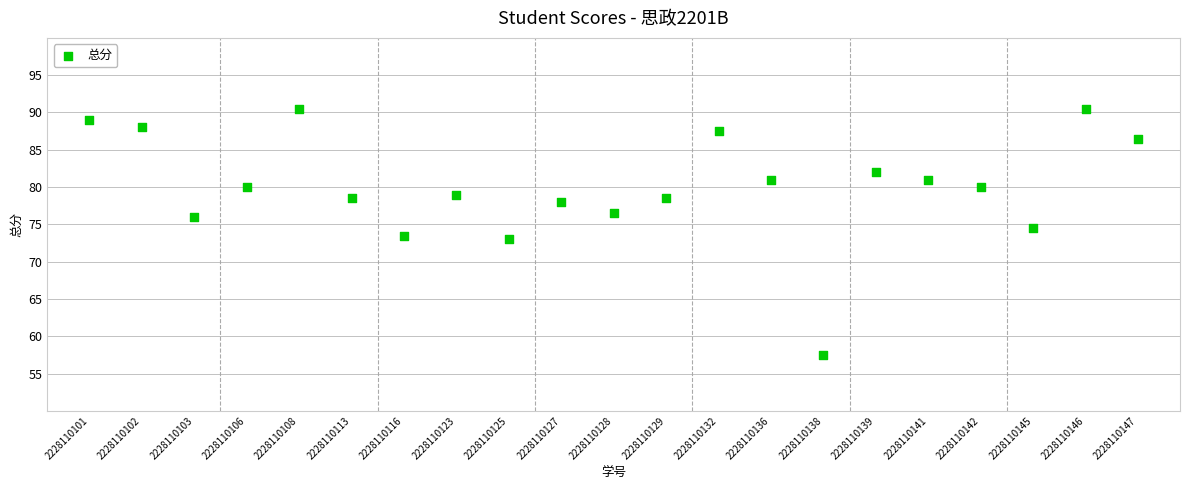

What is the range of Y values (max minus min)?

33.0